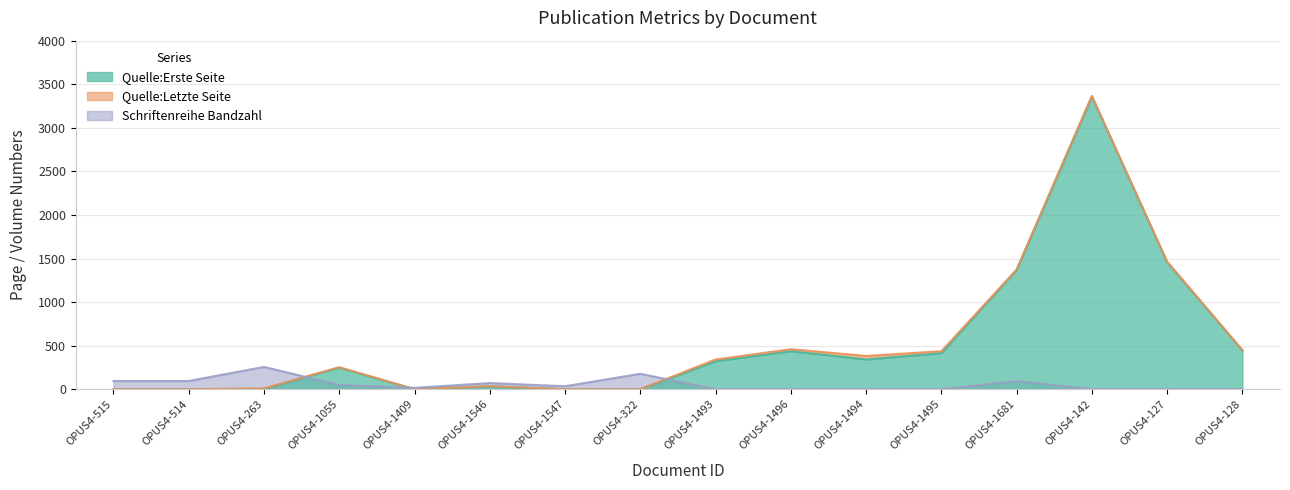

How many intersections are there between Schriftenreihe Bandzahl and Quelle:Erste Seite?

3